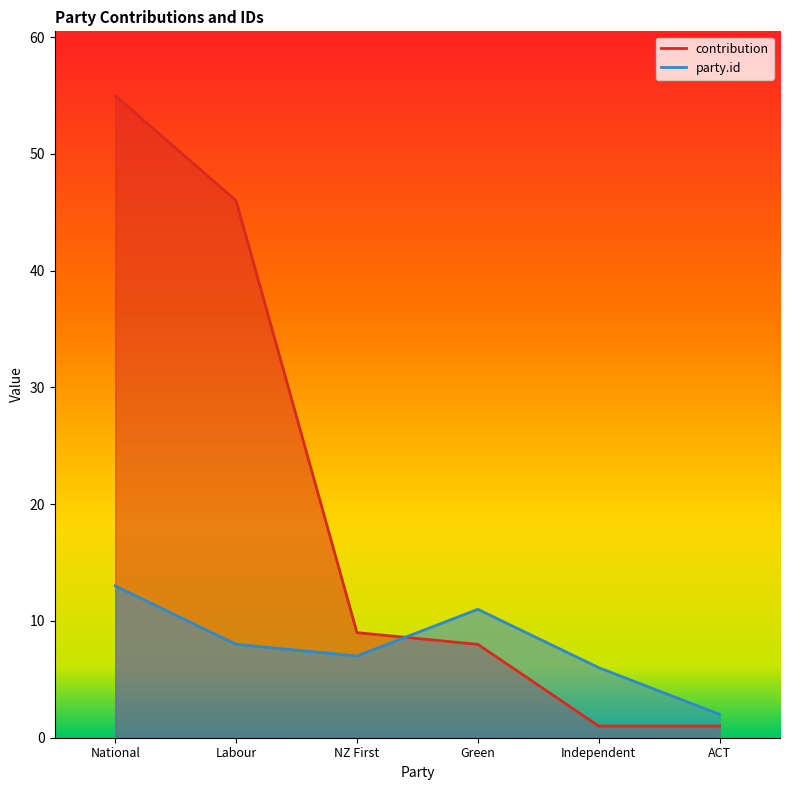

Which series has the widest spread of values?

contribution